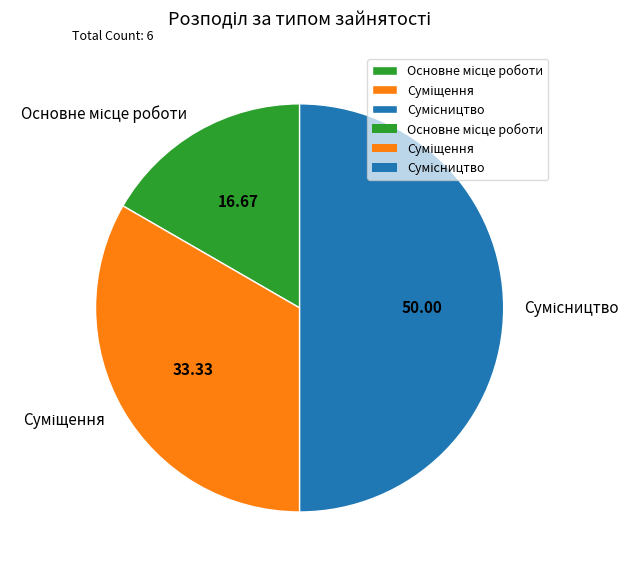

What percentage do Сумісництво and Суміщення together represent?

83.3%